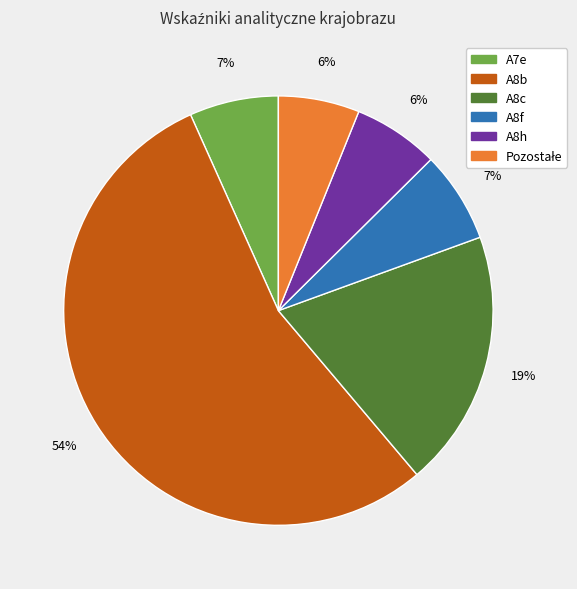

How many slices are in this pie chart?

6